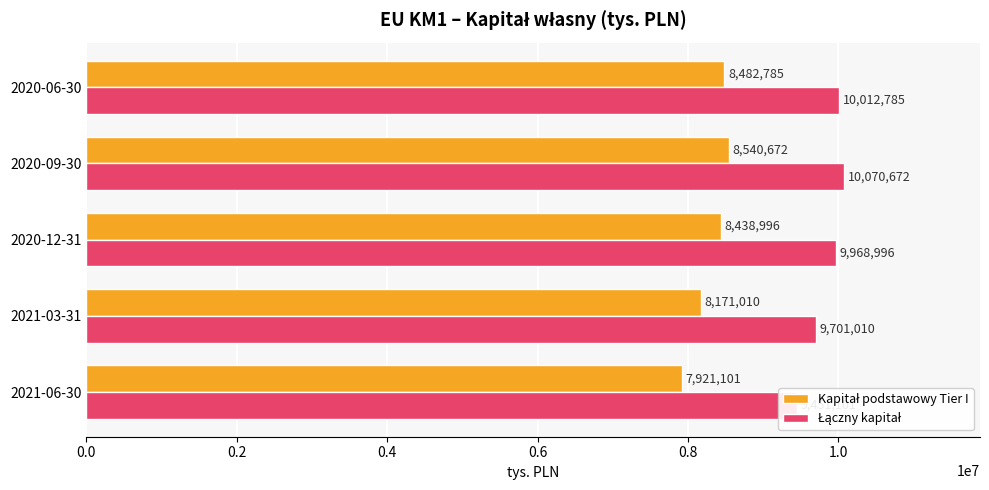

Reading right to left, extract all data points from this chart.

Kapitał podstawowy Tier I: 8482785	8540672	8438996	8171010	7921101
Łączny kapitał: 10012785	10070672	9968996	9701010	9451101